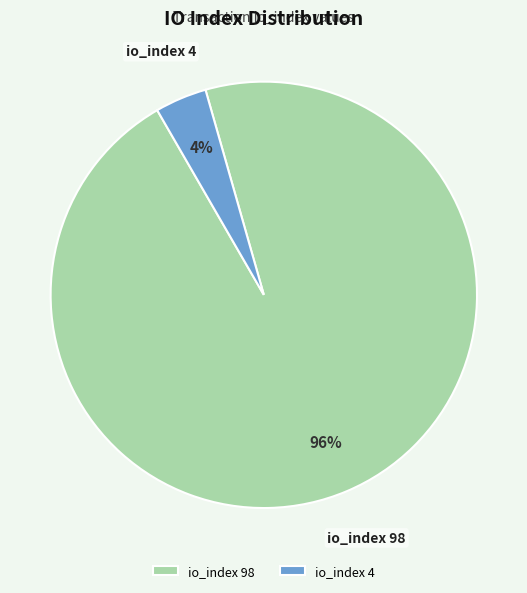

What is the smallest slice in the pie chart?

io_index 4